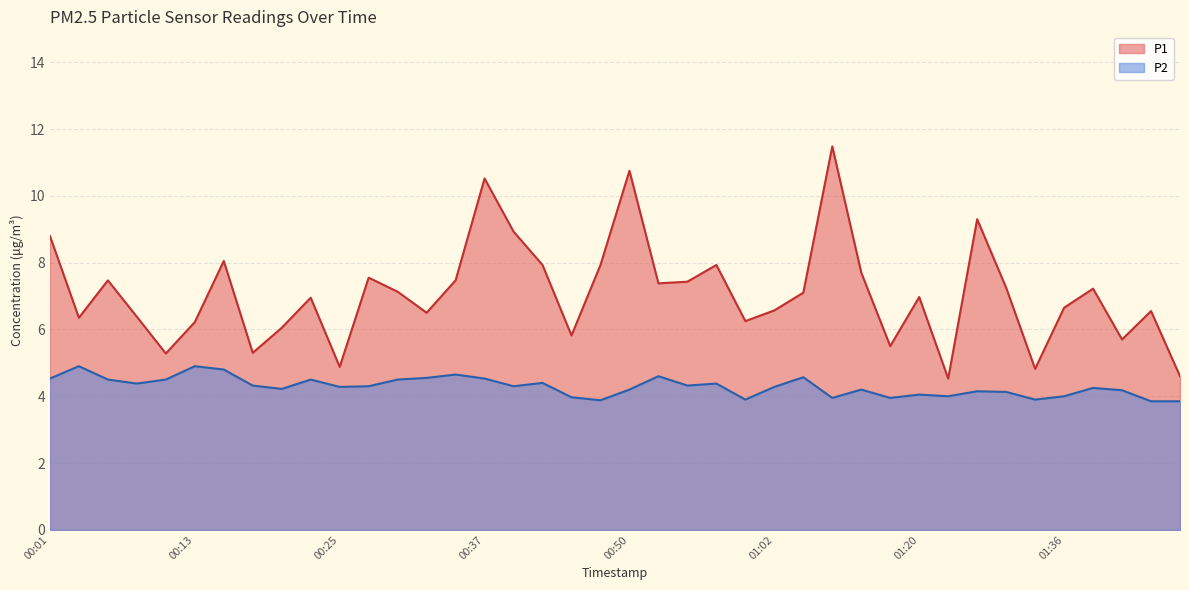

Which has a higher value, 00:08 or 00:03?

00:08